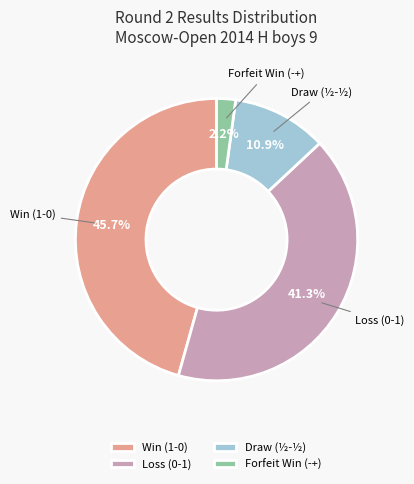

How much of the chart is everything except Loss (0-1)?

58.7%